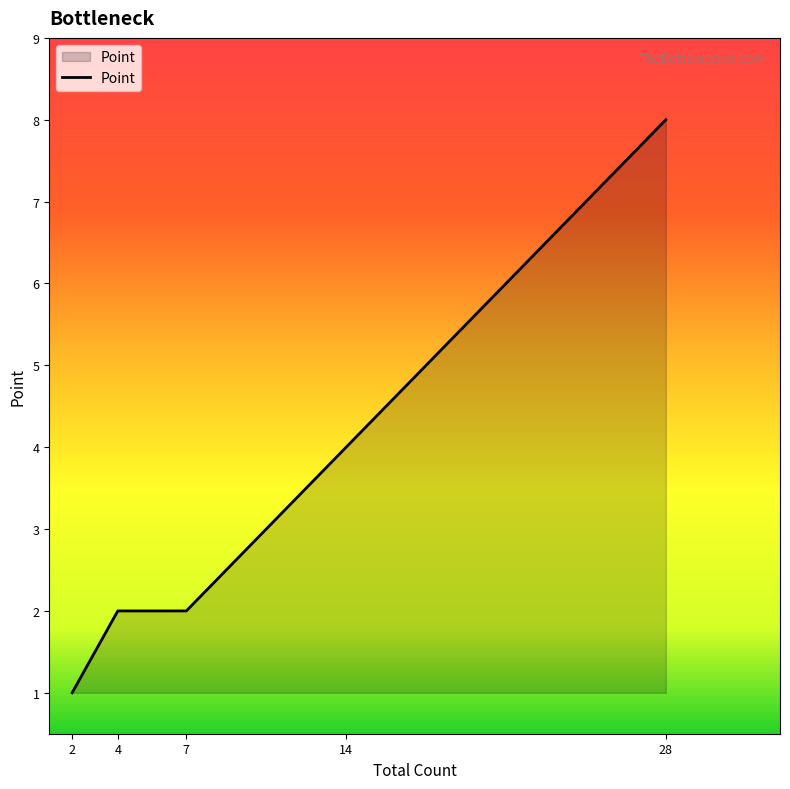

What is the smallest value displayed?

1